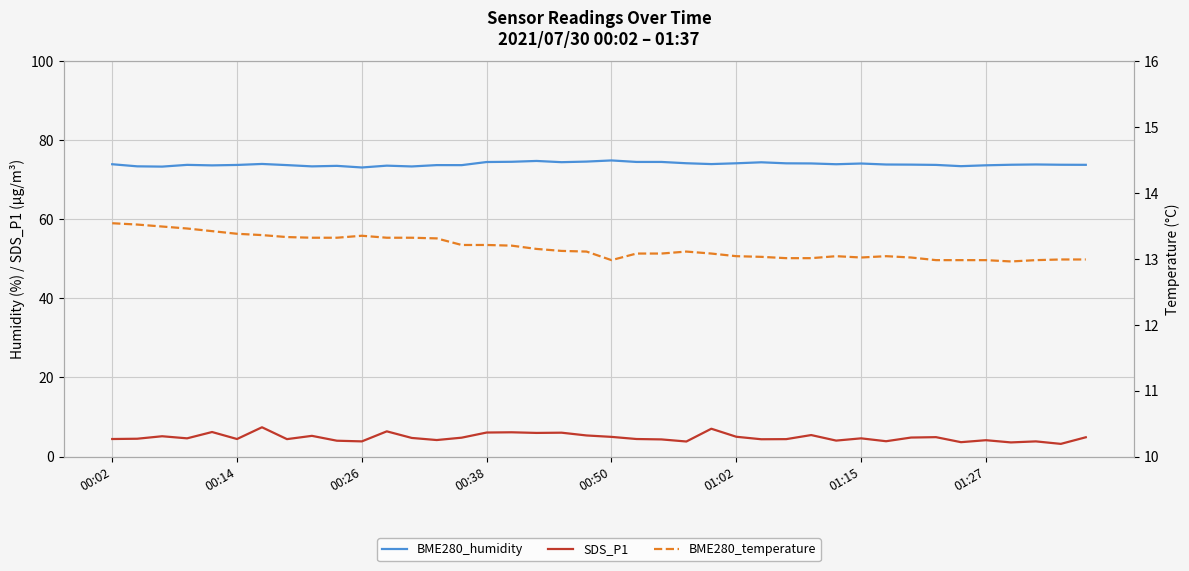

Is it true that BME280_temperature equals 13.0 at 26?

True